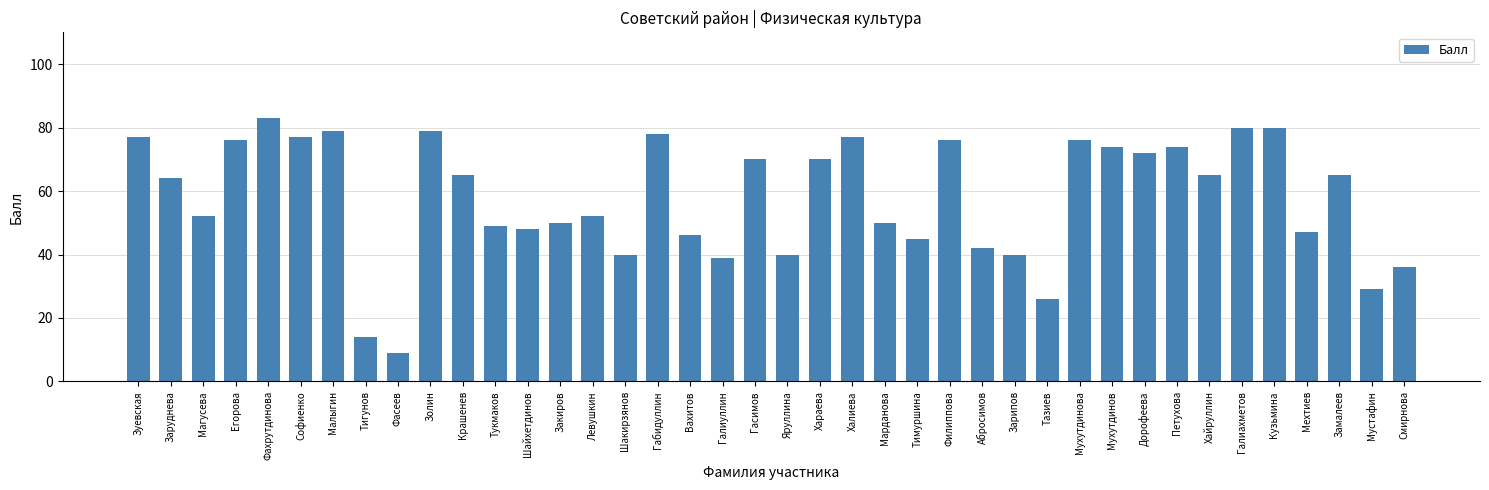

Which has a higher value, Гасимов or Егорова?

Егорова